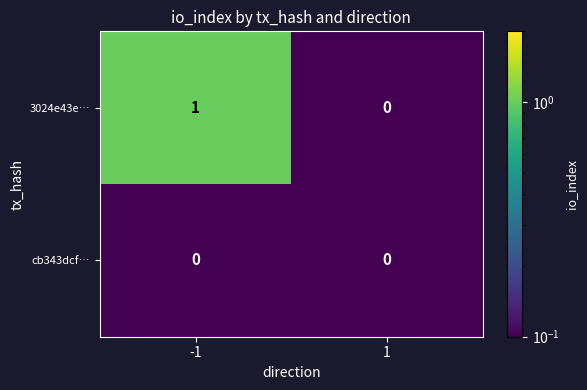

Between -1 and 1, which series saw the biggest shift?

3024e43e…